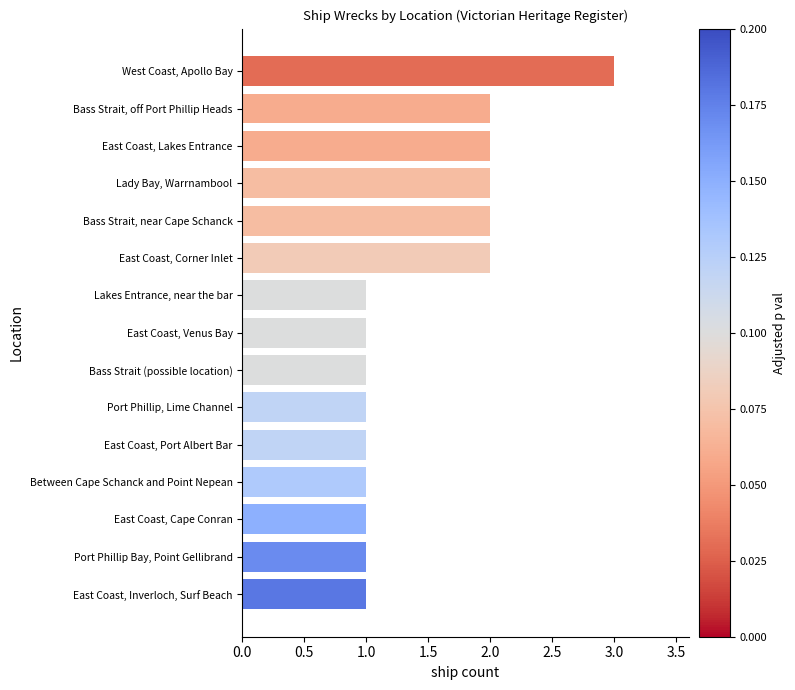

True or false: the data shows 1 at East Coast, Venus Bay.

True